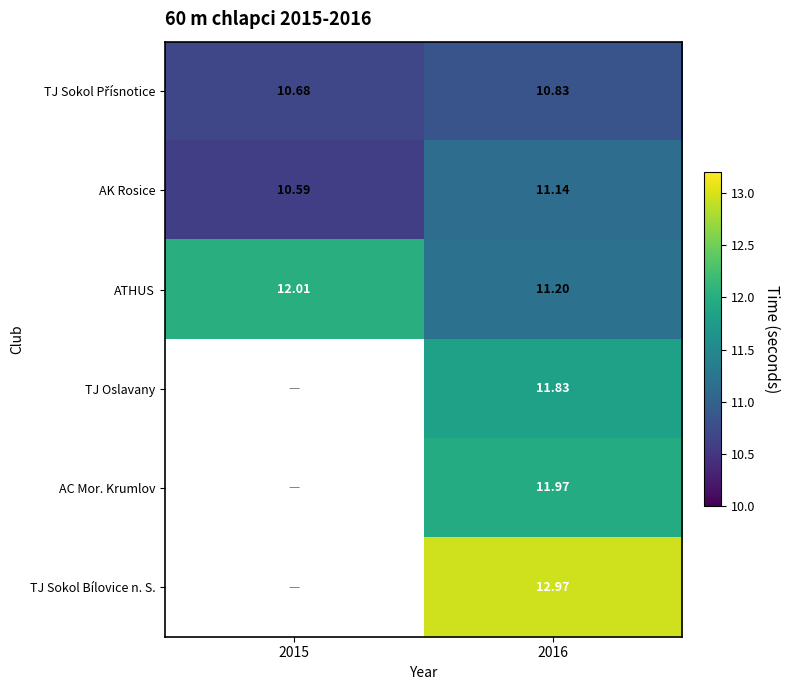

What is the minimum value shown in the chart?

10.6